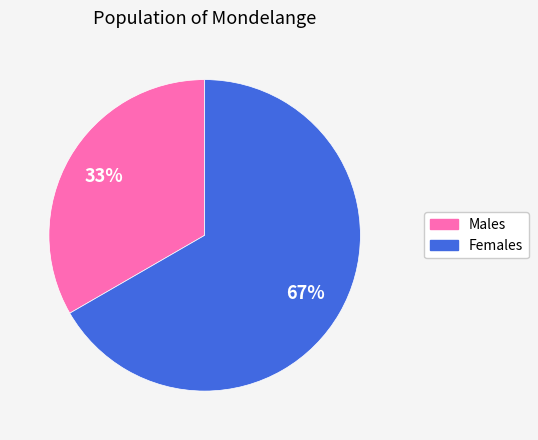

To the nearest percent, what is the average slice percentage?

50%